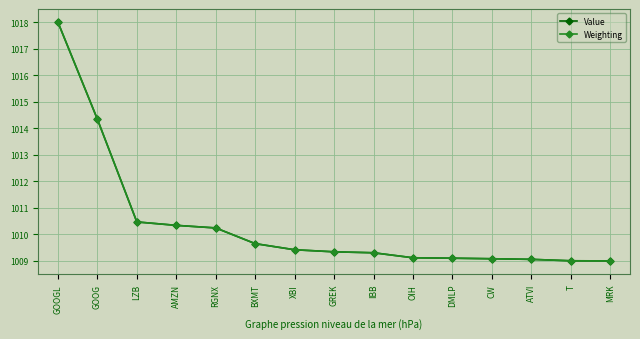

Count the number of data series in this chart.

2